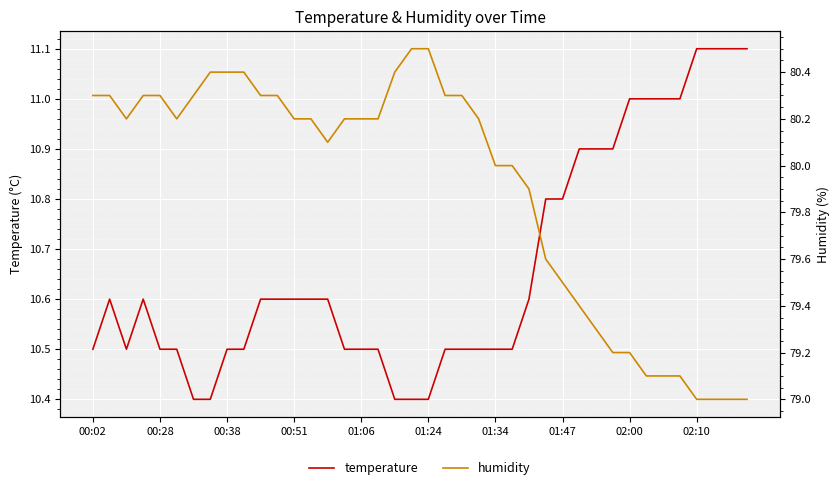

At how many categories does at least one series exceed 45?

40